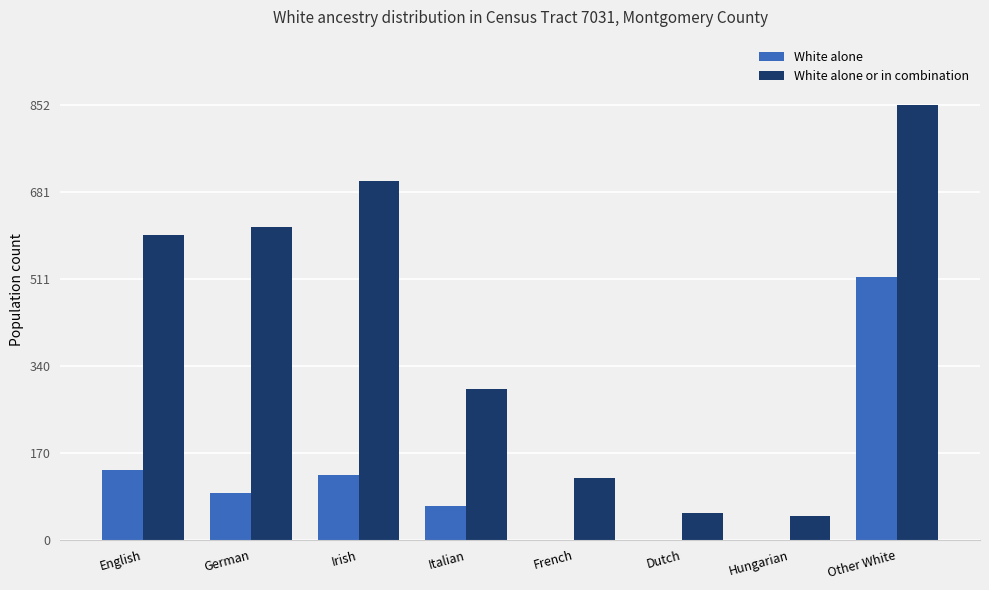

What is the maximum value for White alone?

515